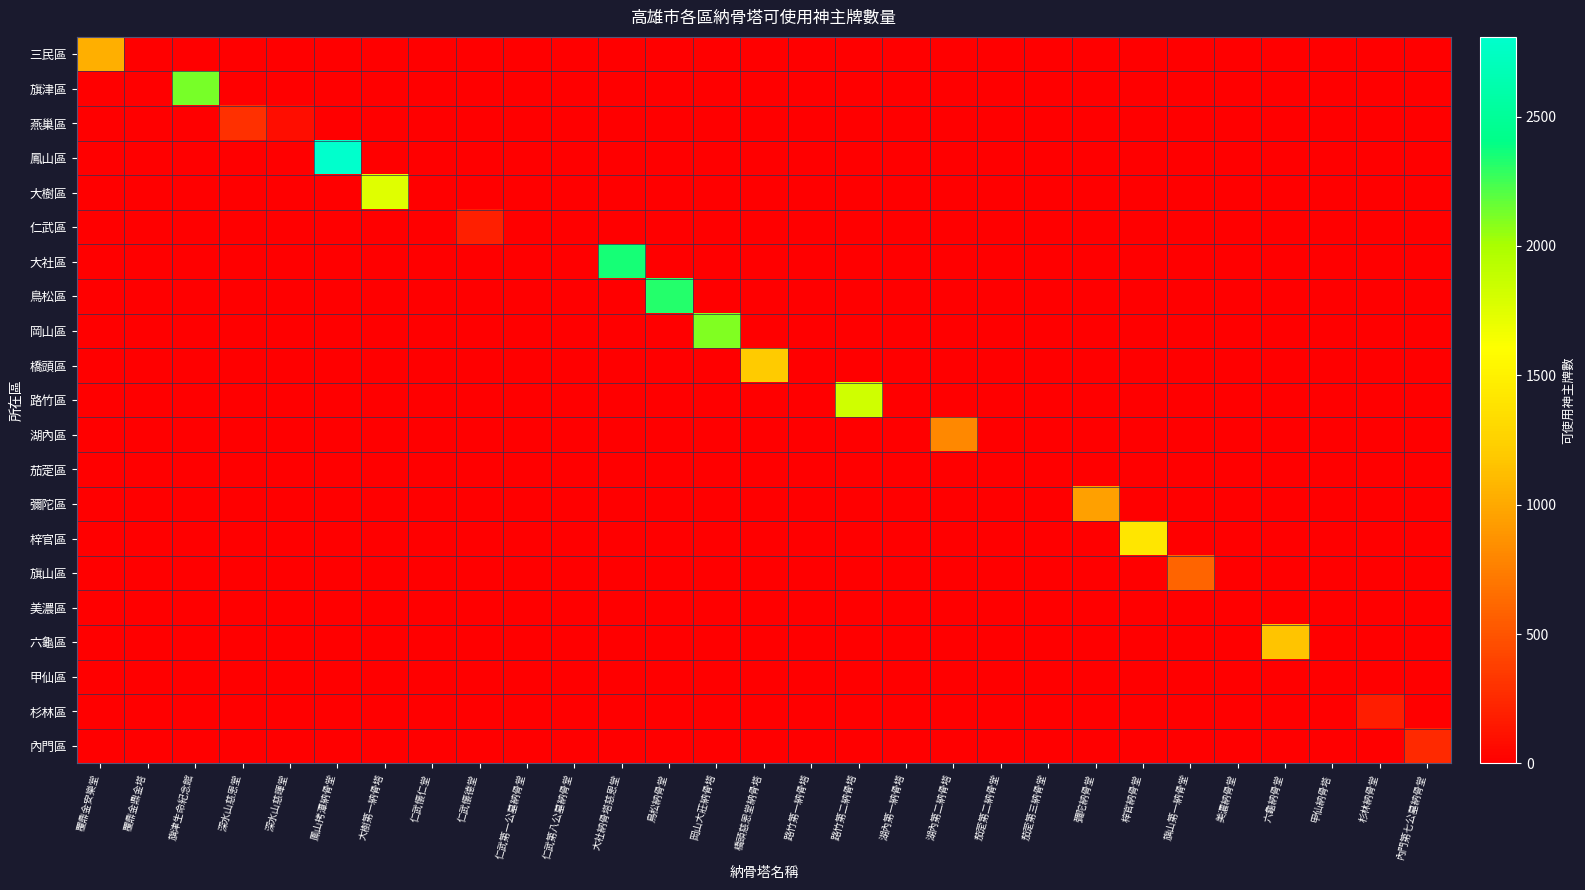

Between 茄萣第二納骨堂 and 彌陀納骨堂, which is larger?

茄萣第二納骨堂